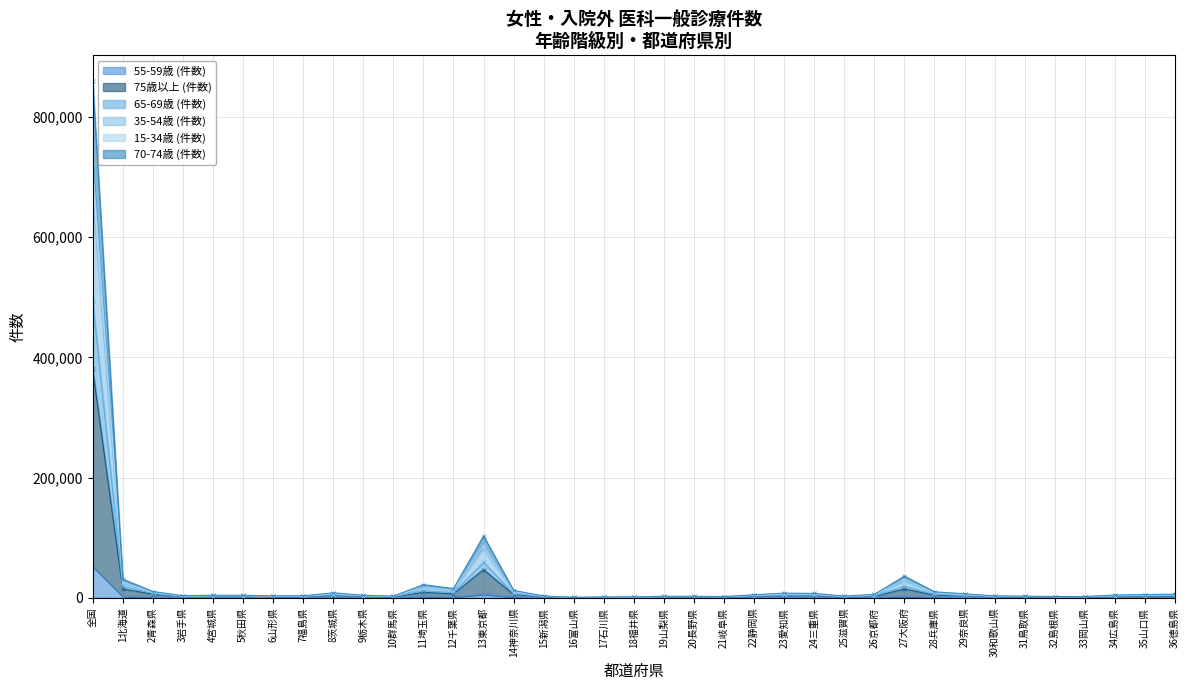

The 55-59歳 (件数) series shows 44 at 18福井県. True or false?

False